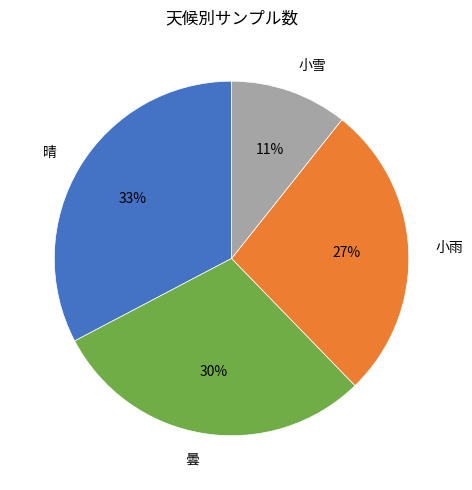

To the nearest percent, what is the difference between the largest and smallest slice percentages?

22%